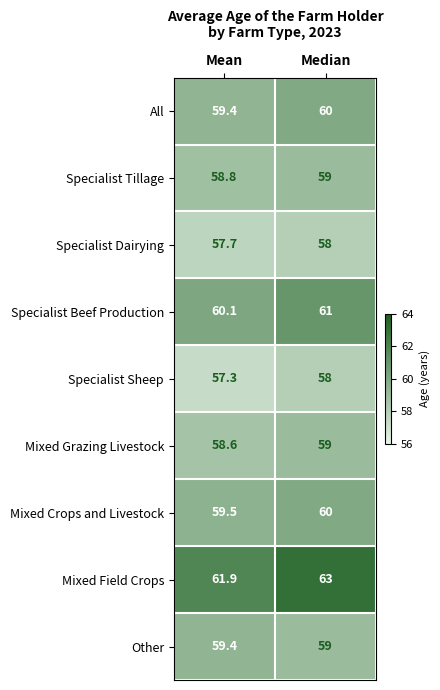

What is the average value of the Mixed Crops and Livestock series?

59.8